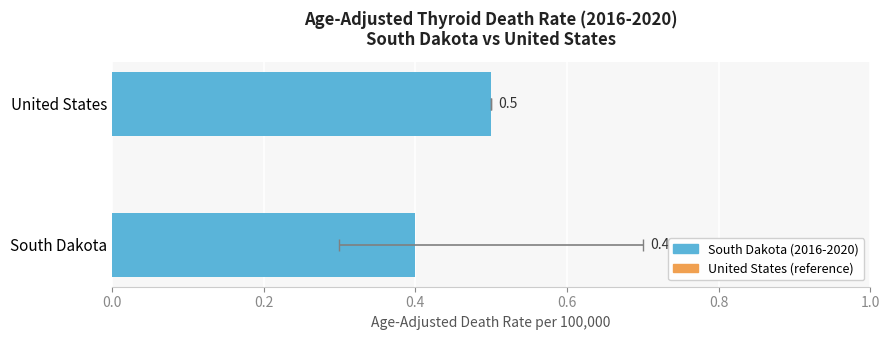

Which has a higher value, United States or South Dakota?

United States